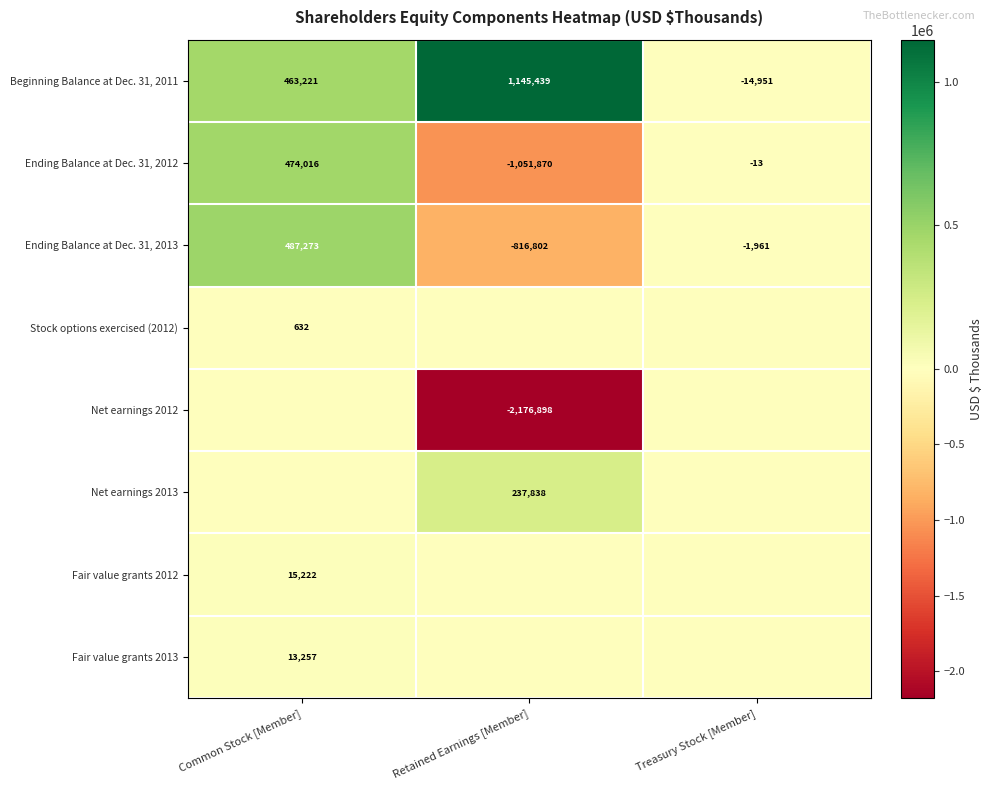

Where does the Ending Balance at Dec. 31, 2012 series first go above -13?

Common Stock [Member]